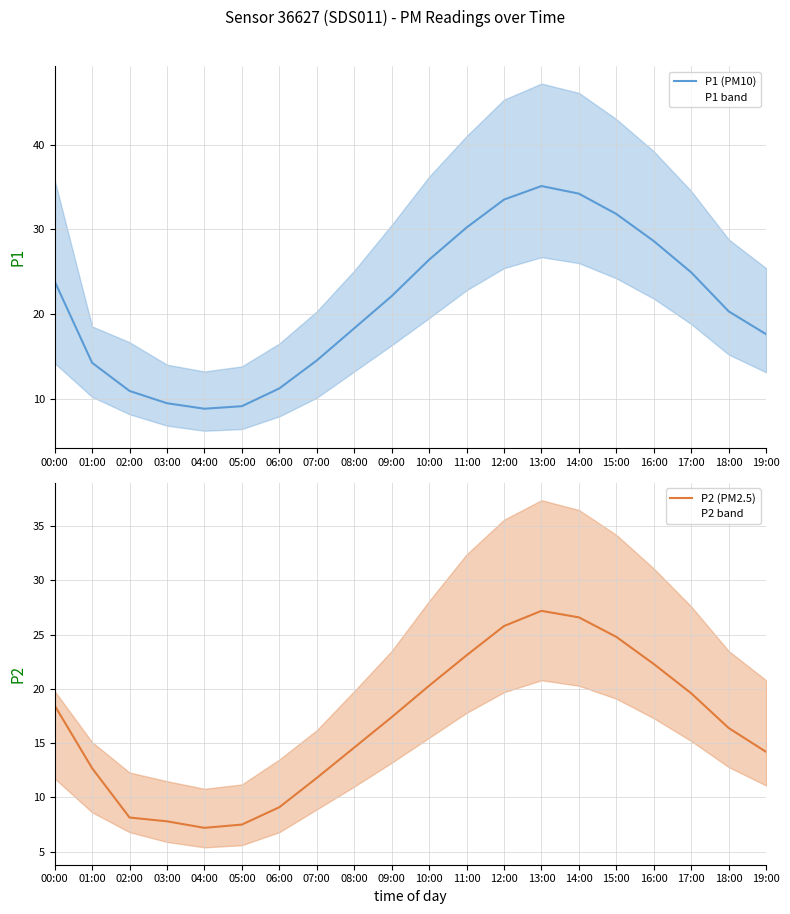

What is the value of the P2 (PM2.5) point at the 18th from the left?

19.6